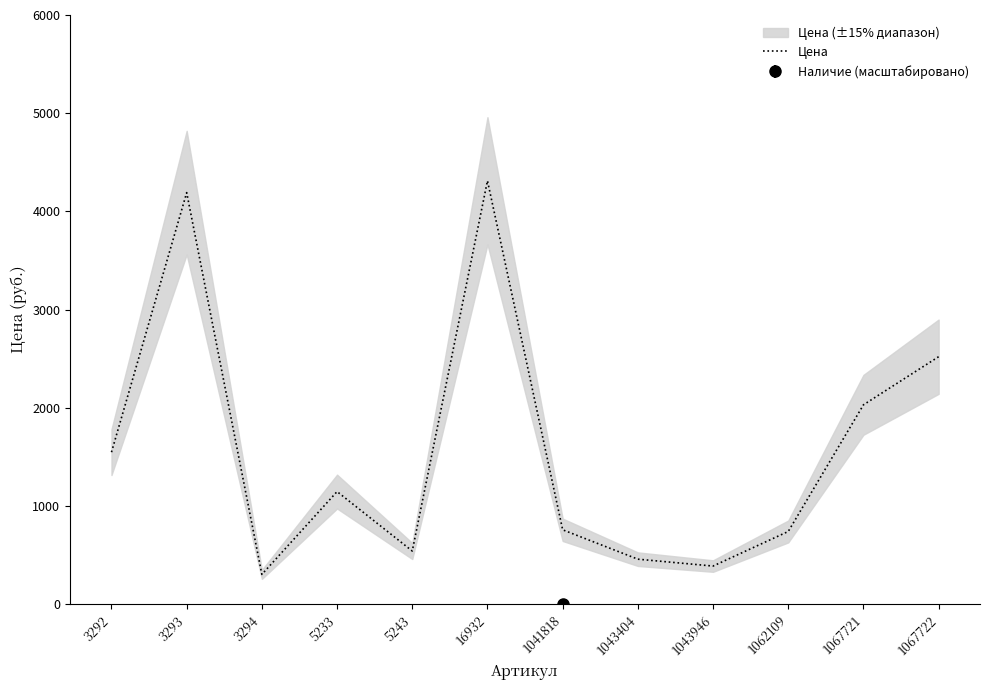

Is this an area chart (filled region under the line)?

No